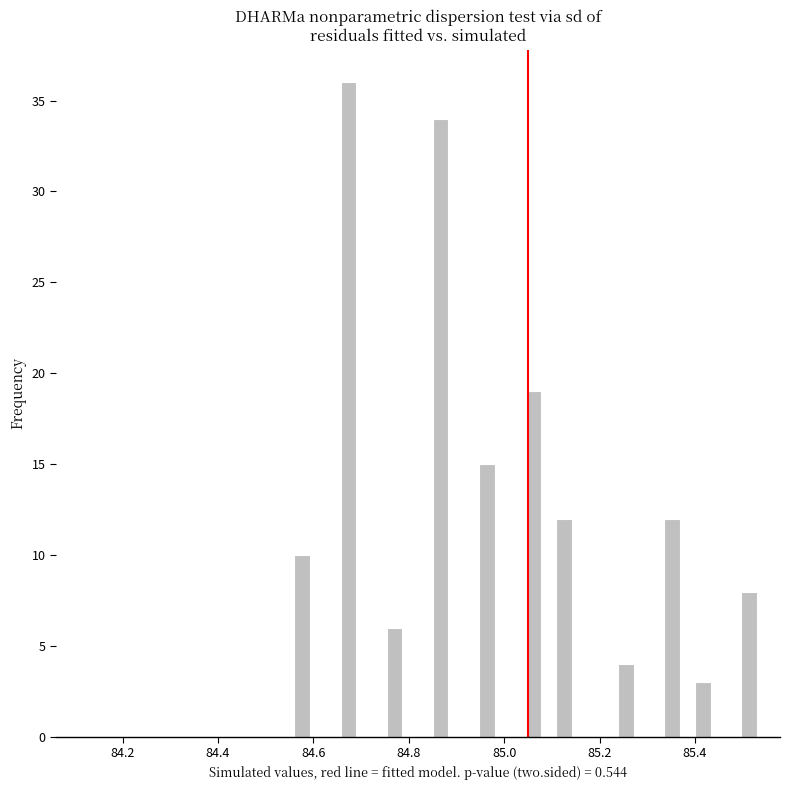

Read against the x-axis, roughly where is the centre of the tallest bar?

84.68